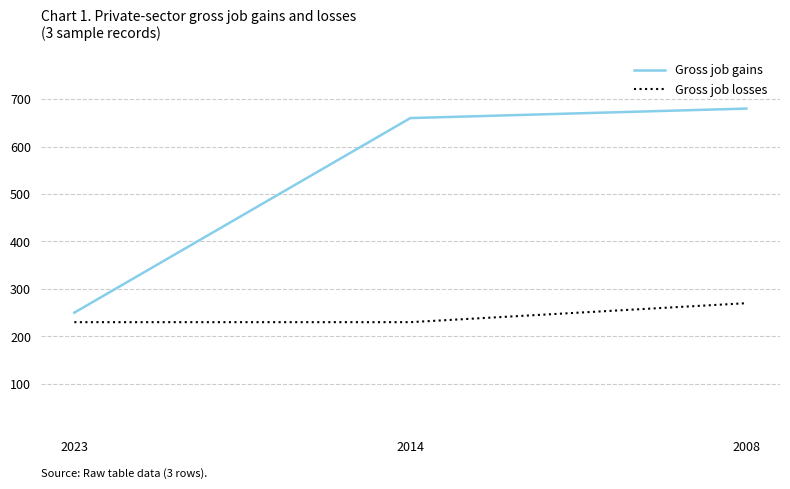

Rank the series by their average value, from highest to lowest.

Gross job gains, Gross job losses